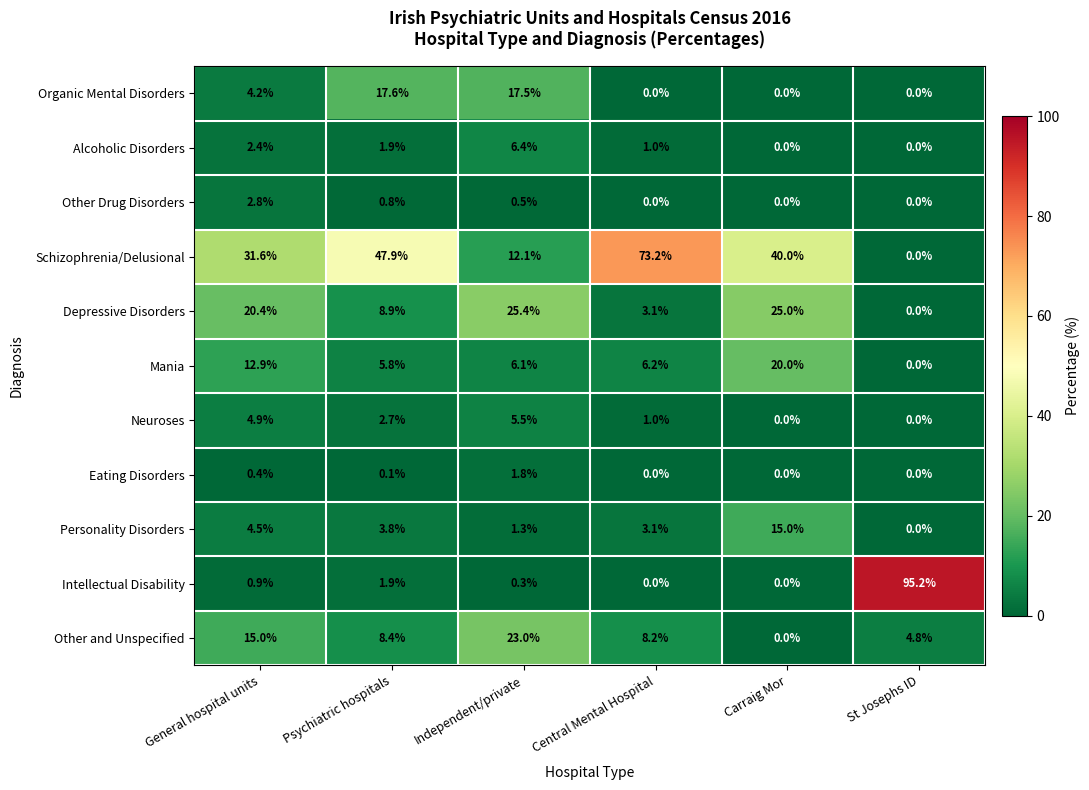

Rank the series at General hospital units from lowest to highest value.

Eating Disorders, Intellectual Disability, Alcoholic Disorders, Other Drug Disorders, Organic Mental Disorders, Personality Disorders, Neuroses, Mania, Other and Unspecified, Depressive Disorders, Schizophrenia/Delusional